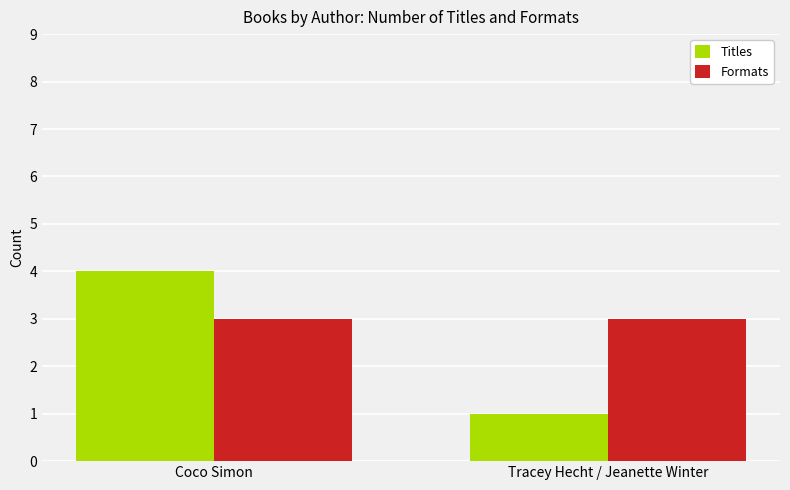

What is the sum of all Formats values?

6